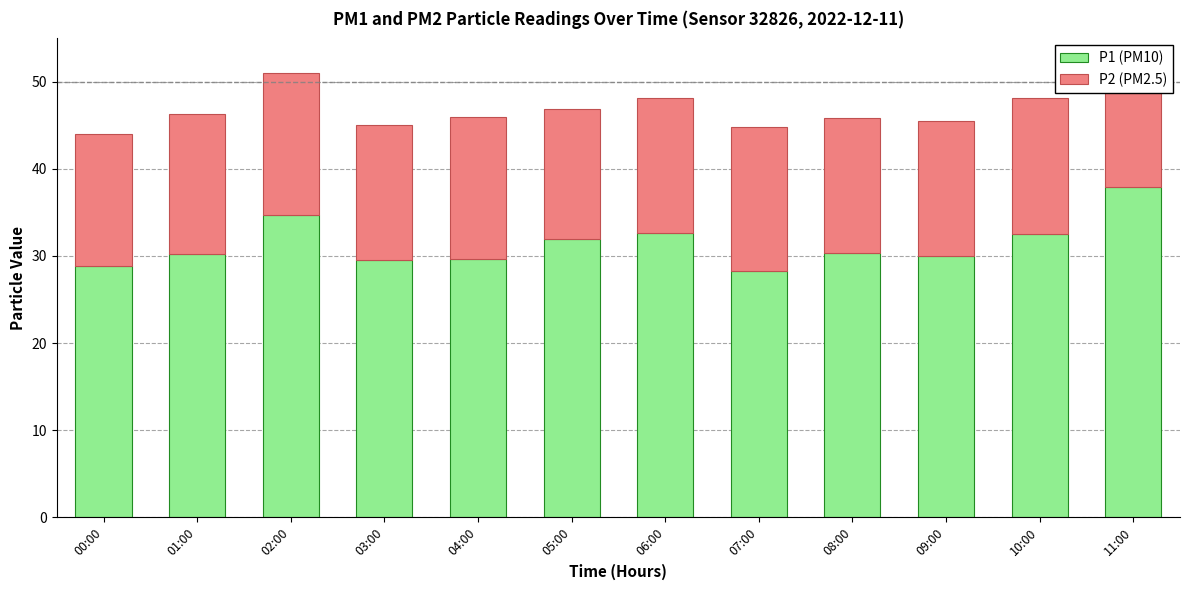

What are all the series names shown in the legend?

P1 (PM10), P2 (PM2.5)